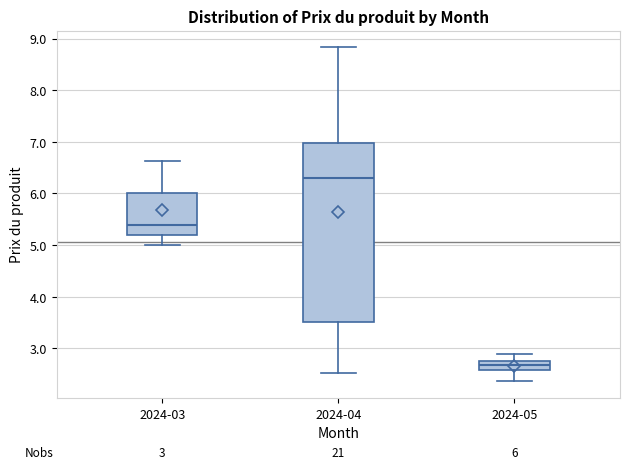

Comparing the boxes themselves (not the whiskers), which one is the tallest?

2024-04